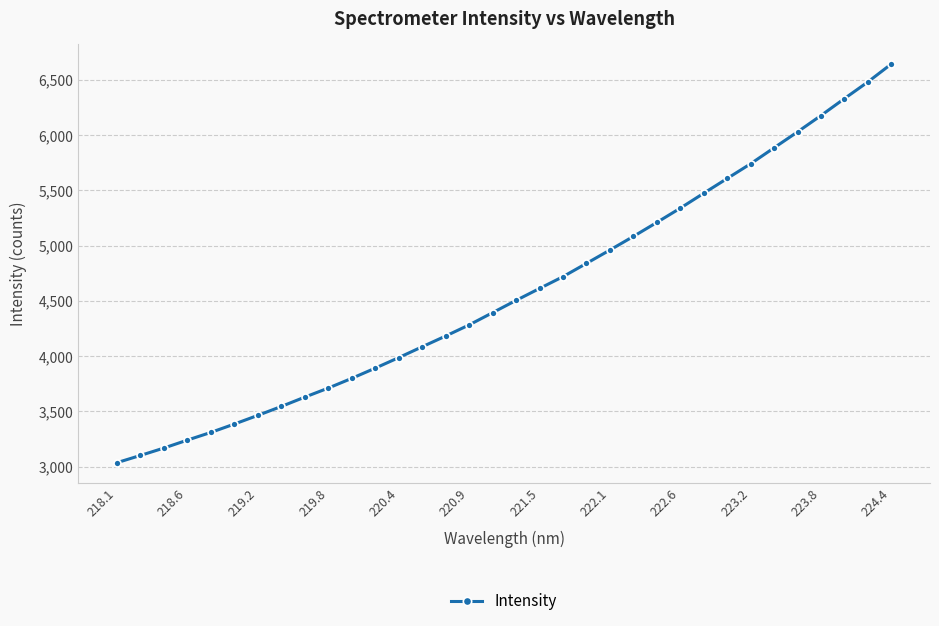

How many data points are less than 4503?

17